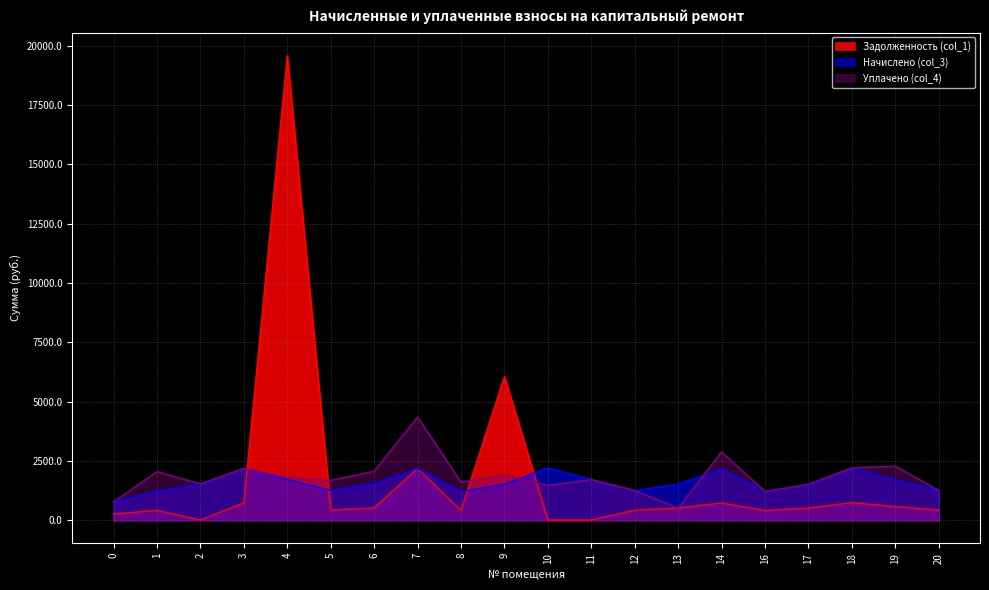

In Уплачено (col_4), how many points are lower than both neighbors (excluding endpoints)?

6